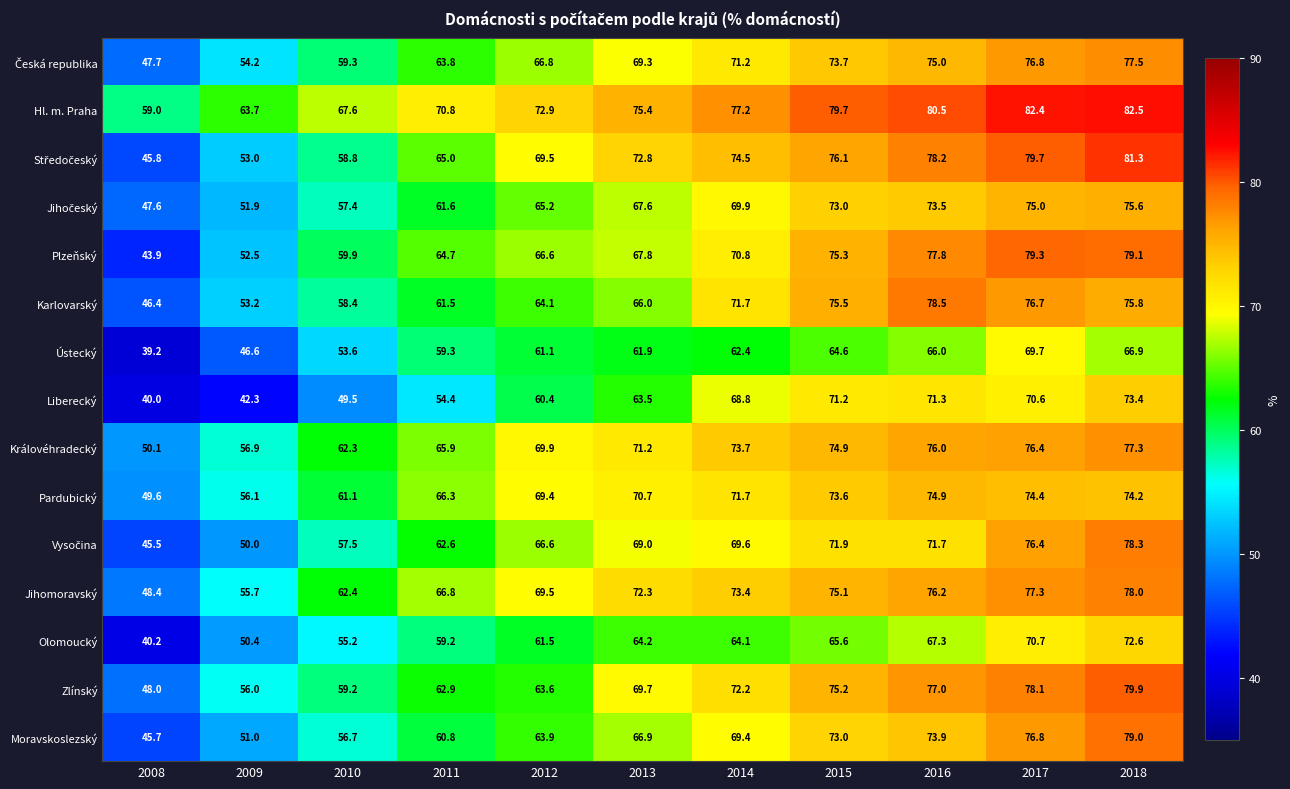

What is the difference between the Ústecký values at 2009 and 2014?

15.8